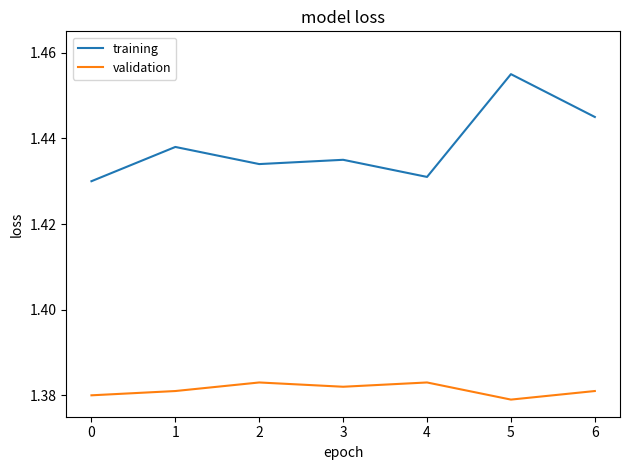

What is the sum of all validation values?

9.7